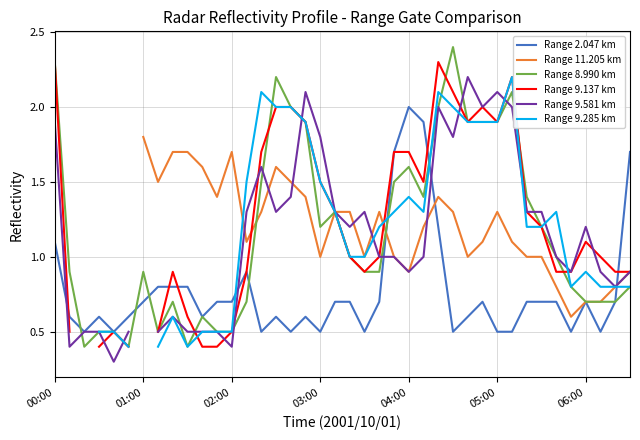

List the series in order of their overall mean, lowest first.

Range 2.047 km, Range 11.205 km, Range 8.990 km, Range 9.137 km, Range 9.581 km, Range 9.285 km